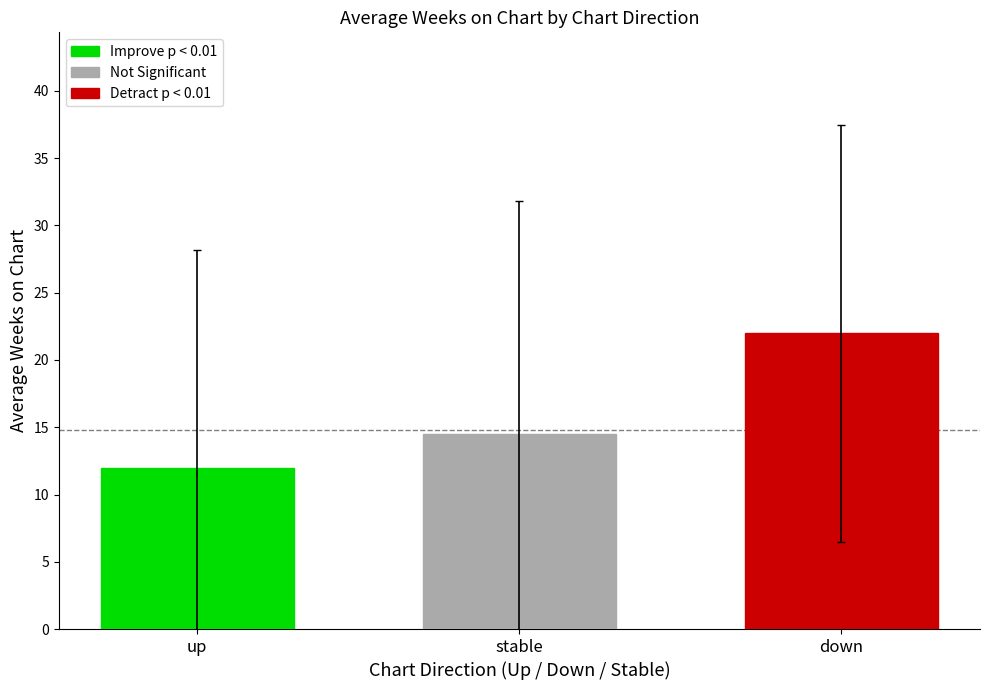

Read the Not Significant value at stable.

14.5